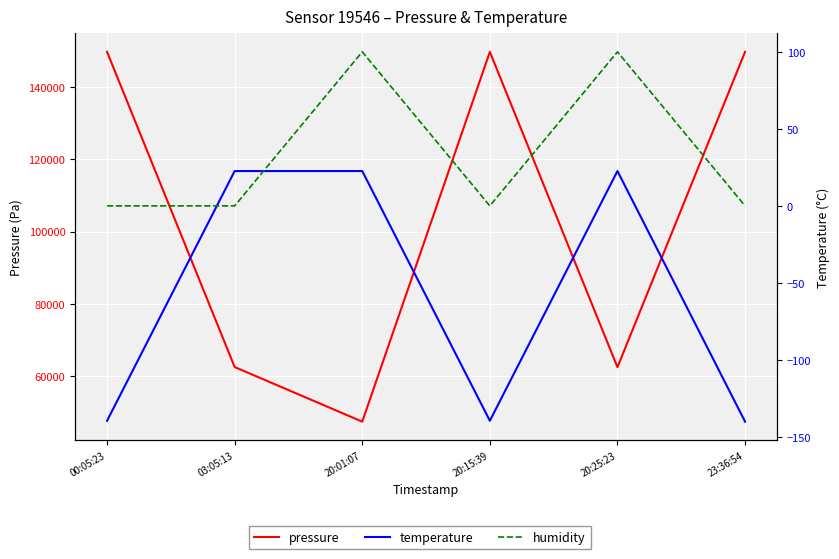

Is this an area chart (filled region under the line)?

No